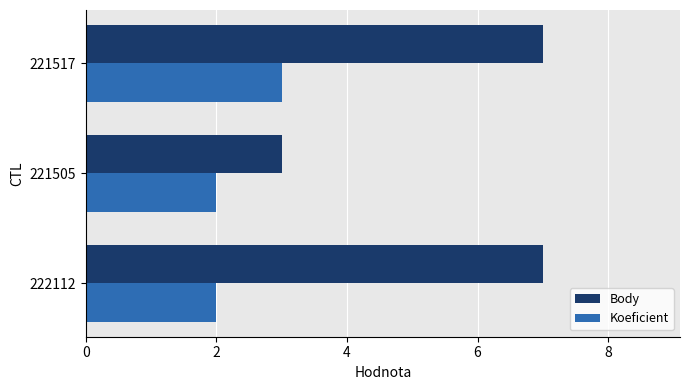

What is the highest value of the Koeficient series?

3